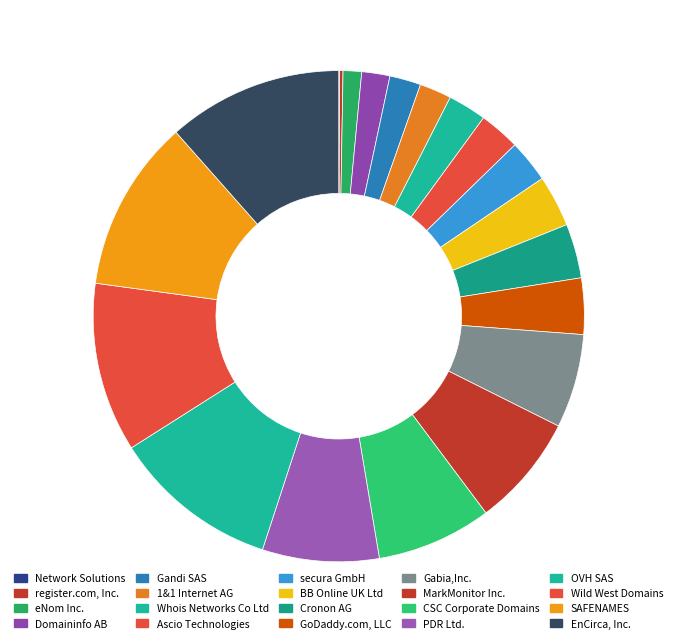

To the nearest percent, what portion does OVH SAS represent?

11%